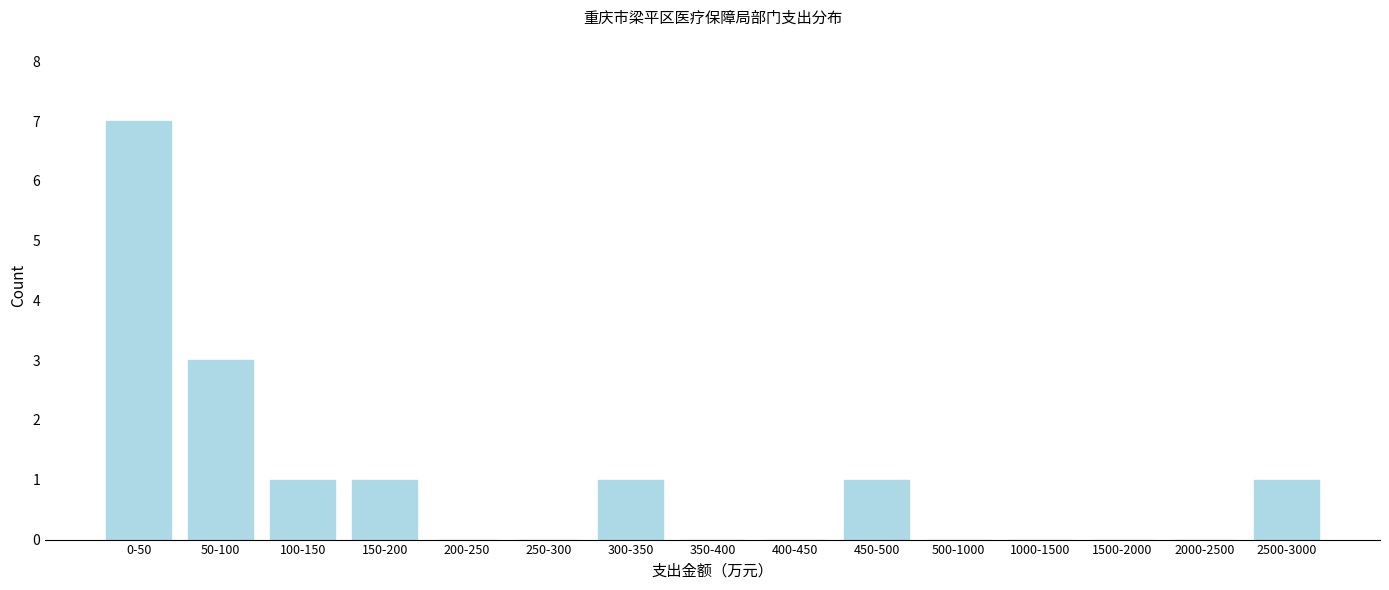

Reading left to right, extract all data points from this chart.

0-50=7	50-100=3	100-150=1	150-200=1	200-250=0	250-300=0	300-350=1	350-400=0	400-450=0	450-500=1	500-1000=0	1000-1500=0	1500-2000=0	2000-2500=0	2500-3000=1